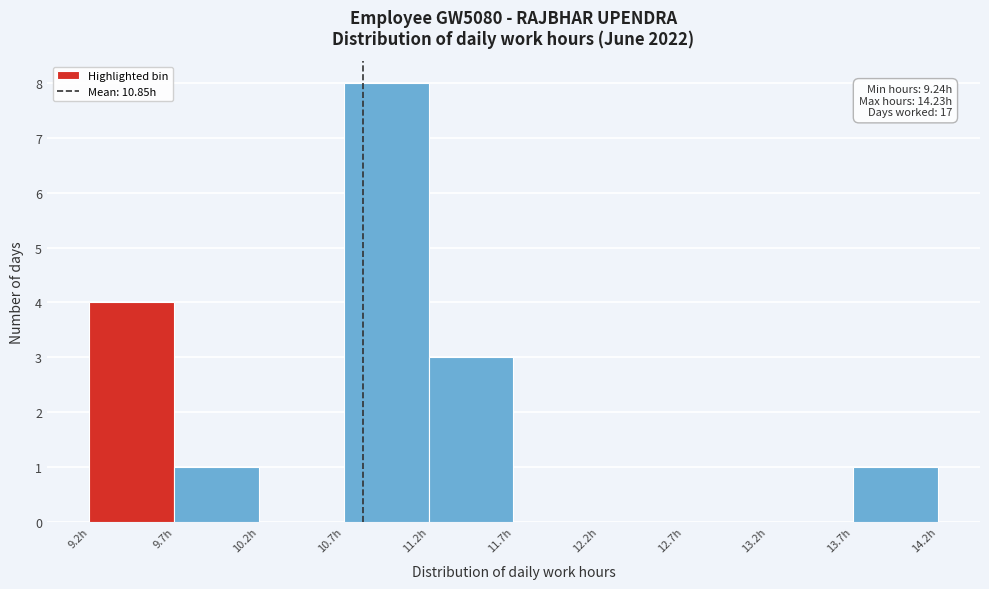

Over which range of the x-axis is the bar tallest?

10.75 to 11.25